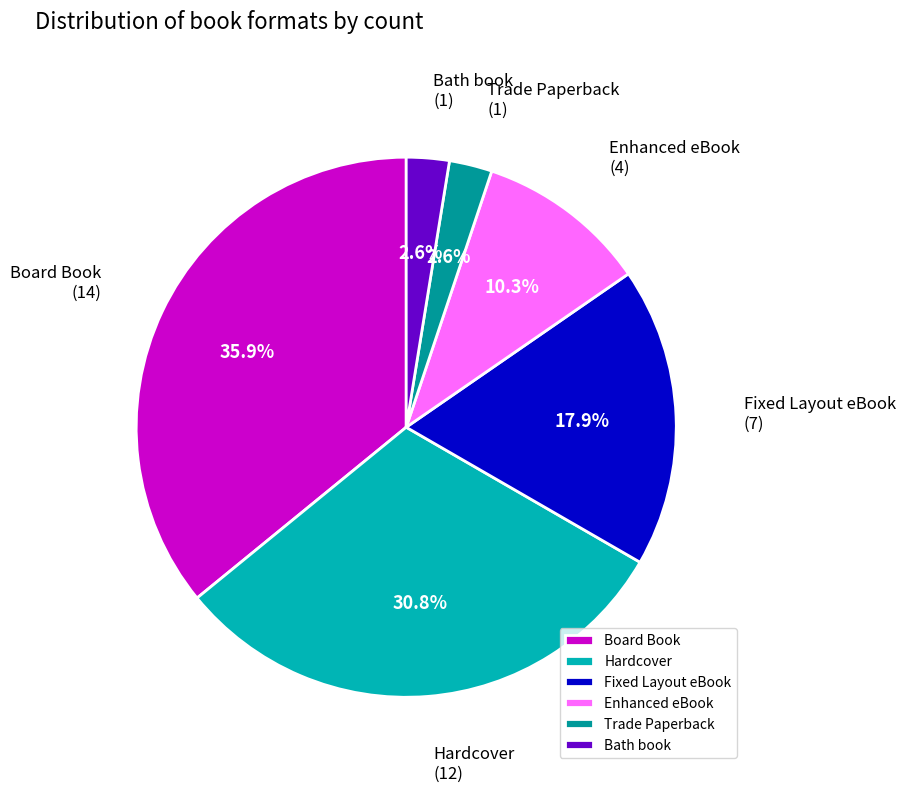

Combined, do Bath book and Trade Paperback account for over 50%?

No